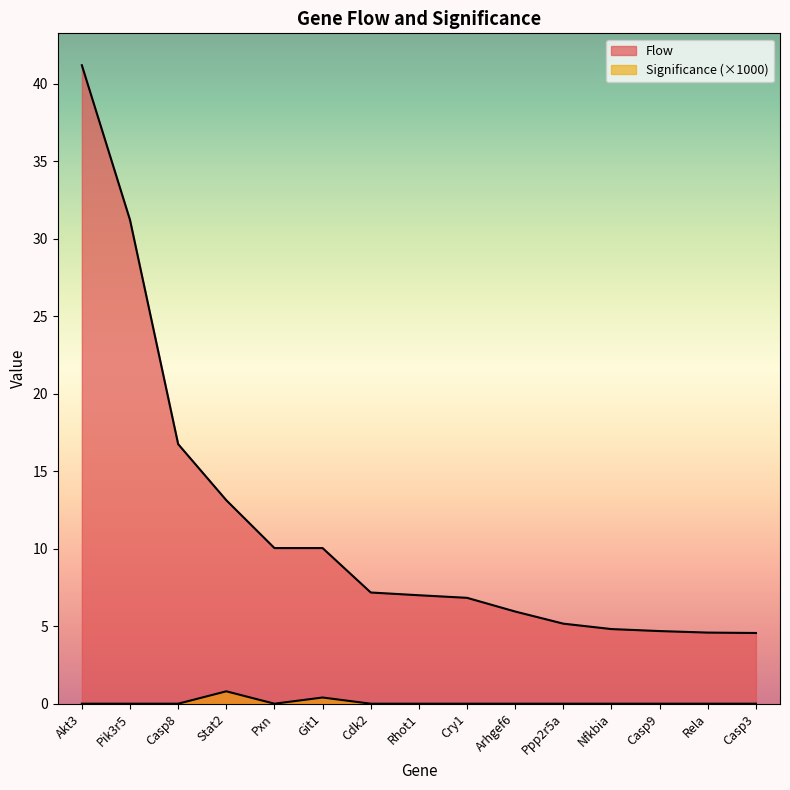

How many values in the Flow series exceed 7?

7